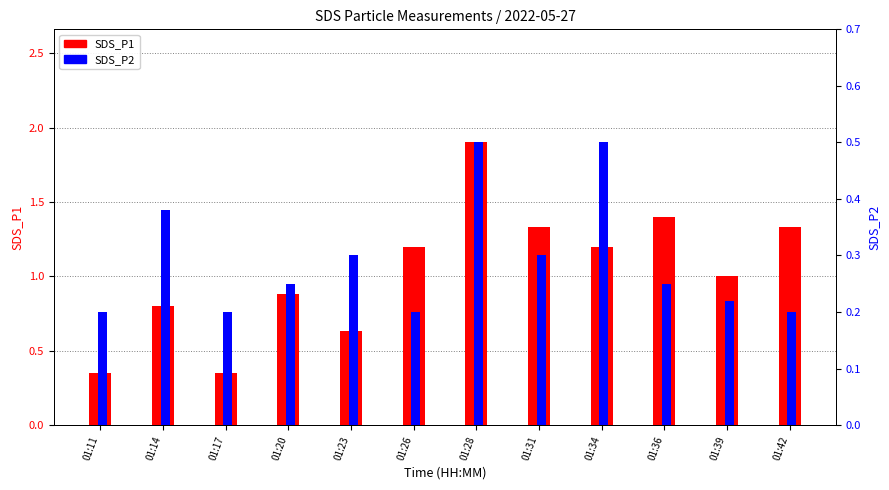

At which label does SDS_P1 reach its peak?

01:28